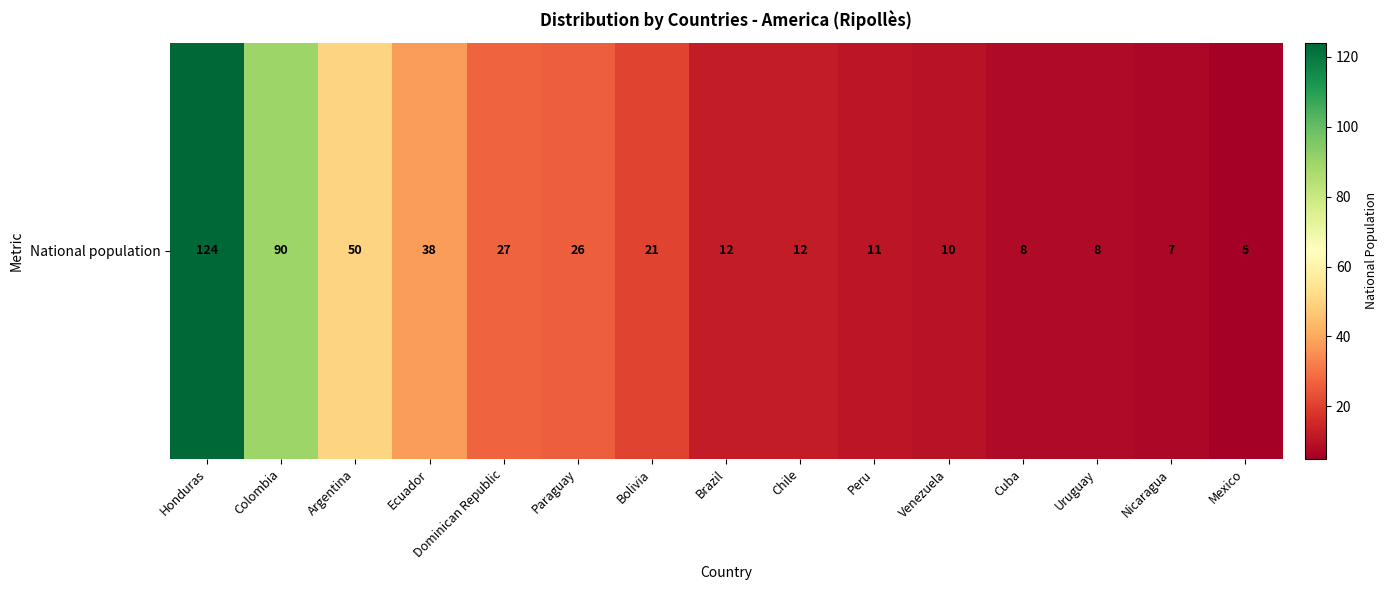

What is the difference between the values at Nicaragua and Dominican Republic?

20